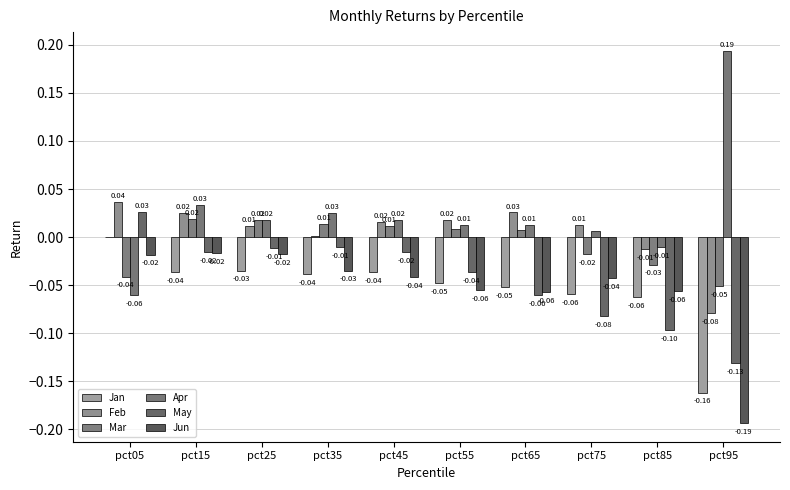

The value of Jun at pct95 is -0.2. True or false?

True